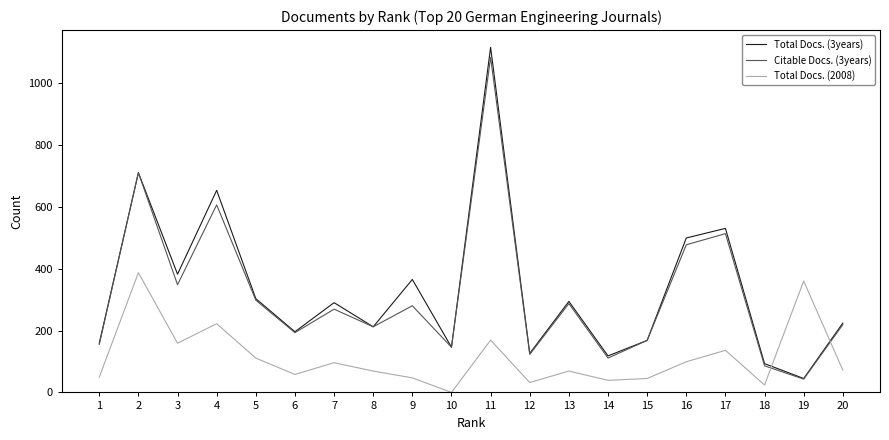

At which category is the sum across all series the highest?

11